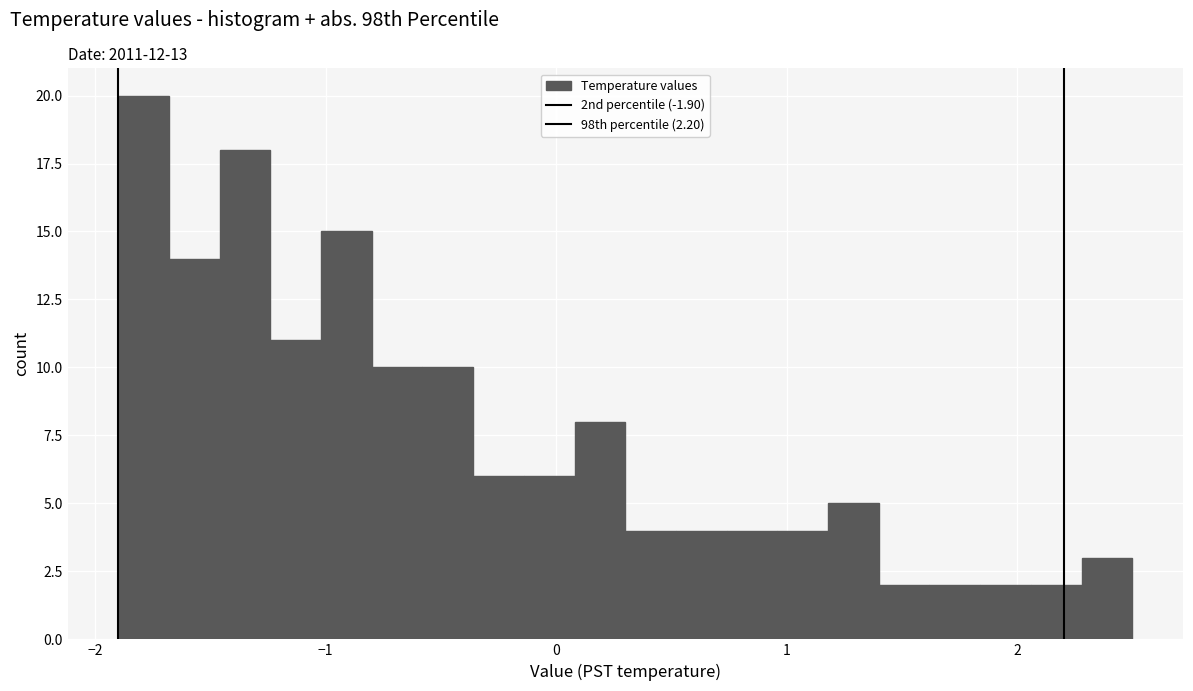

Around what value on the x-axis is the tallest bar? Give the approximate position of its centre, as read against the axis.

-1.8